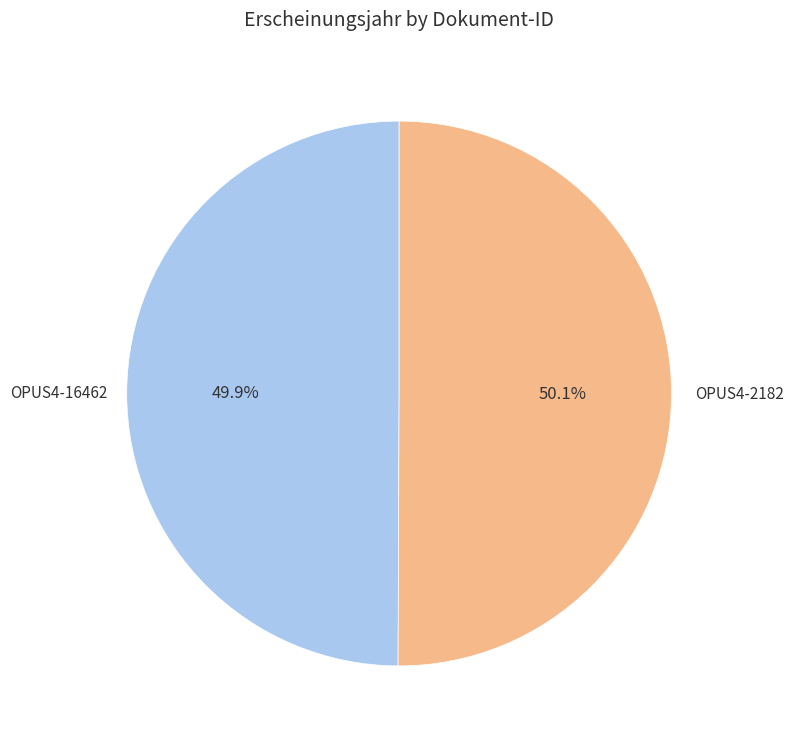

What is the ratio of the value at OPUS4-16462 to the value at OPUS4-2182?

1.0